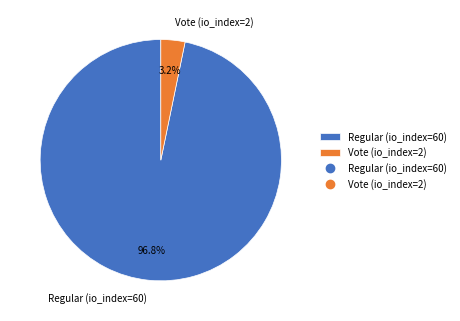

Combined, do Vote (io_index=2) and Regular (io_index=60) account for over 50%?

Yes